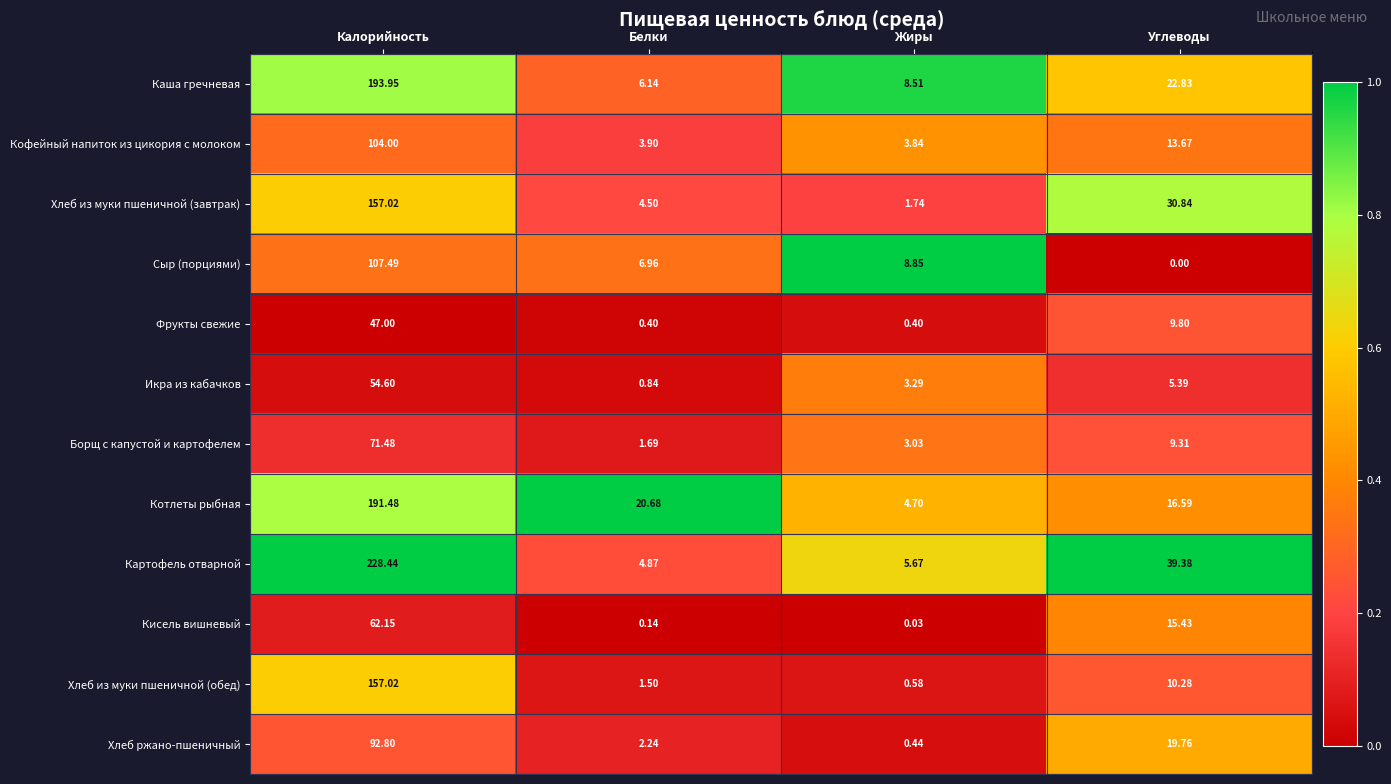

At which label does Фрукты свежие first exceed 9?

Калорийность